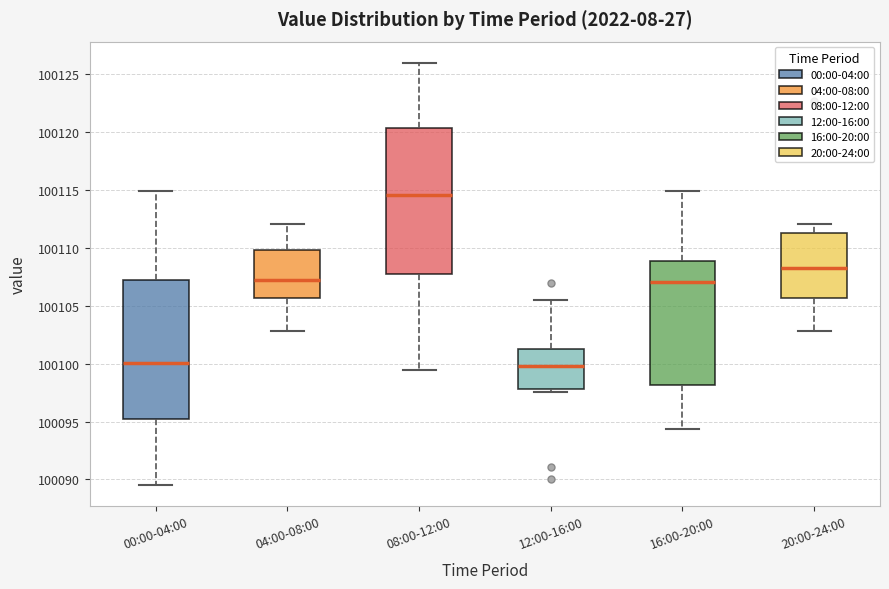

Comparing the boxes themselves (not the whiskers), which one is the tallest?

08:00-12:00